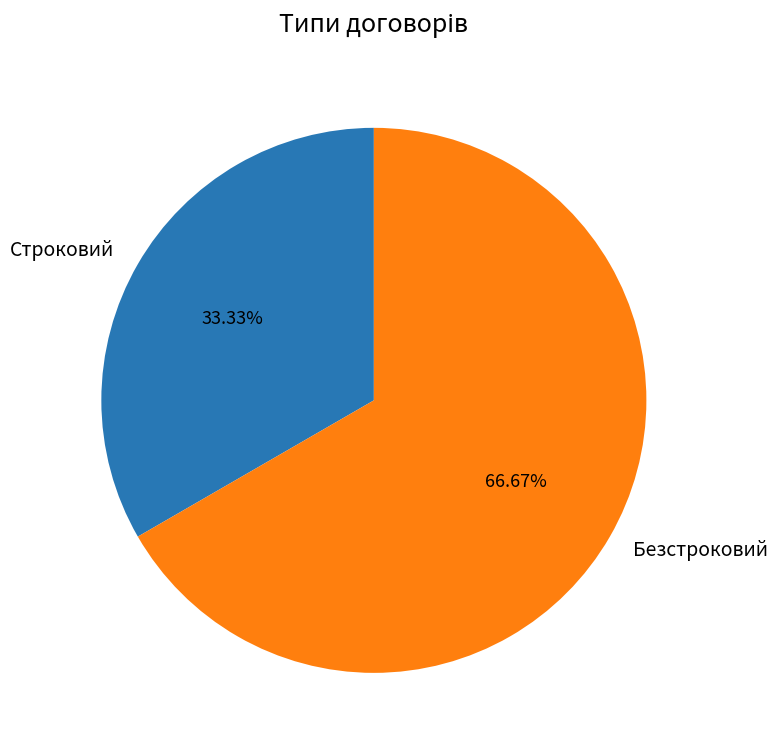

Combined, what portion of the pie is Безстроковий and Строковий?

100.0%